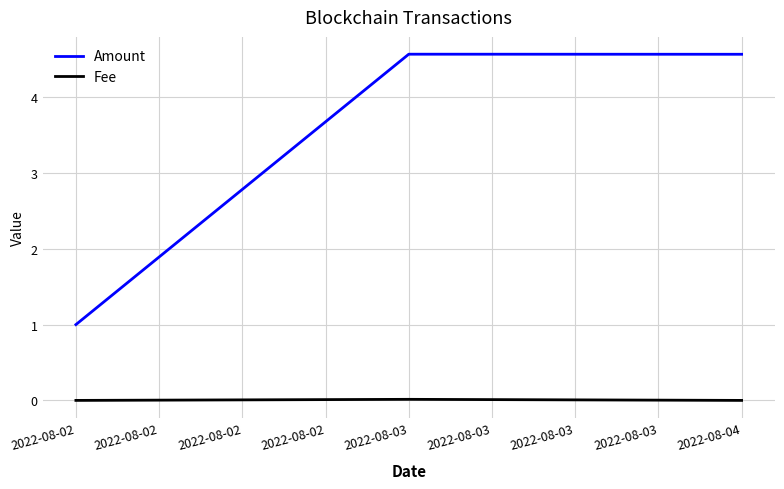

Read the Amount value at 2022-08-02.

1.0